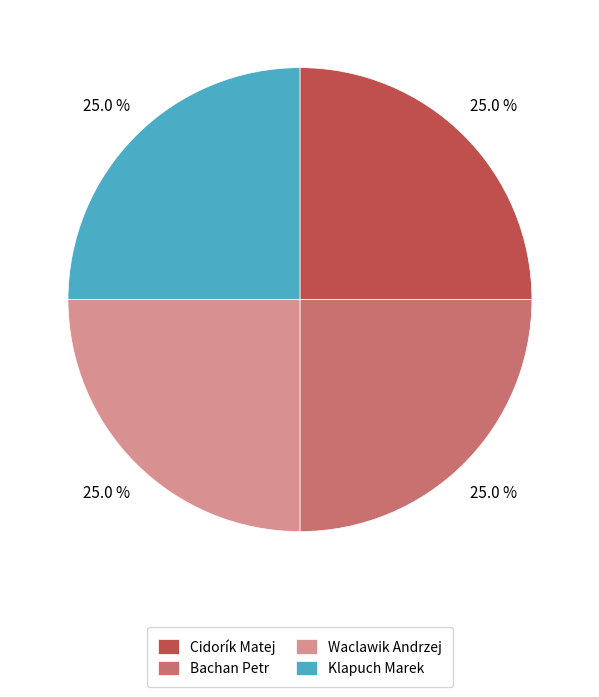

Does Klapuch Marek account for over 50% of the chart?

No